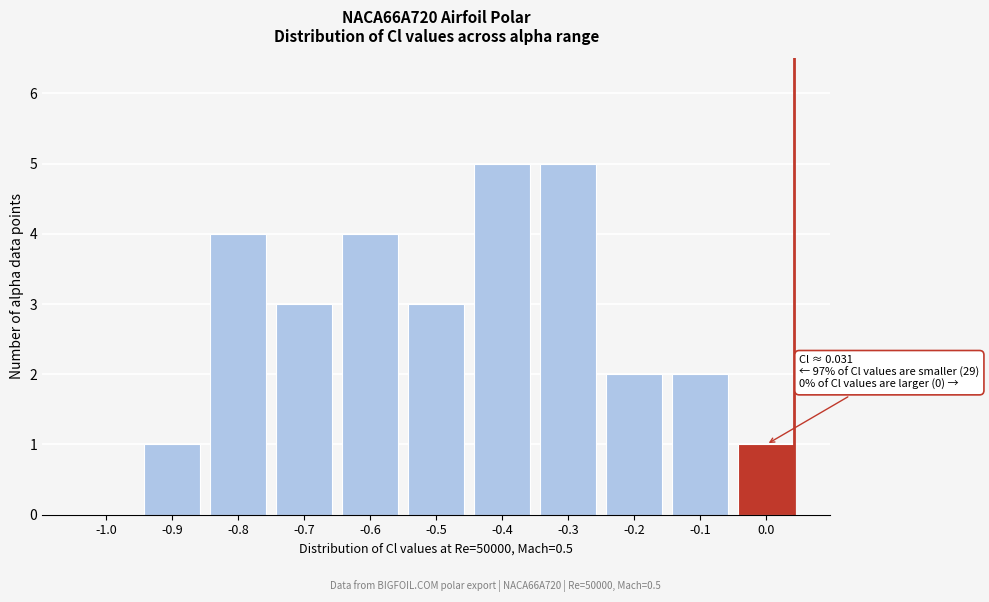

Reading left to right, what are all the values shown in this chart?

-1.0=0	-0.9=1	-0.8=4	-0.7=3	-0.6=4	-0.5=3	-0.4=5	-0.3=5	-0.2=2	-0.1=2	0.0=1